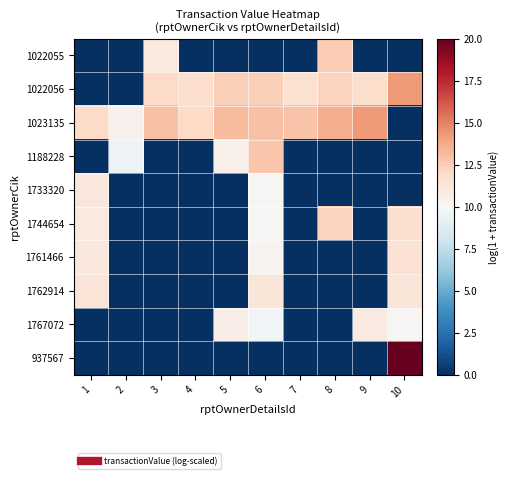

At which category is the sum across all series the highest?

6